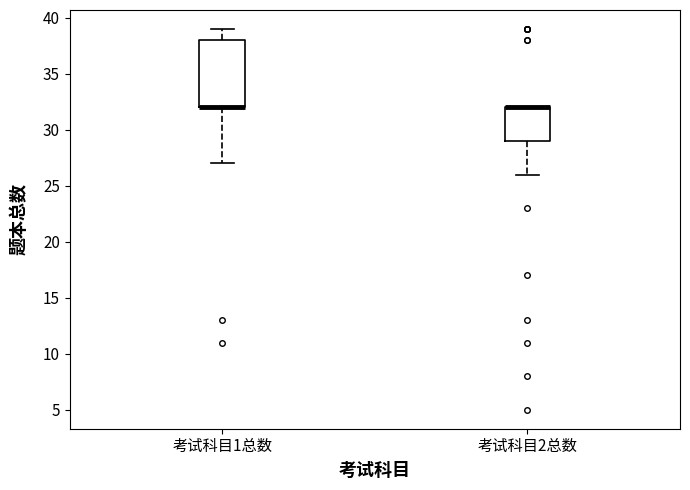

Comparing the boxes themselves (not the whiskers), which one is the tallest?

考试科目1总数